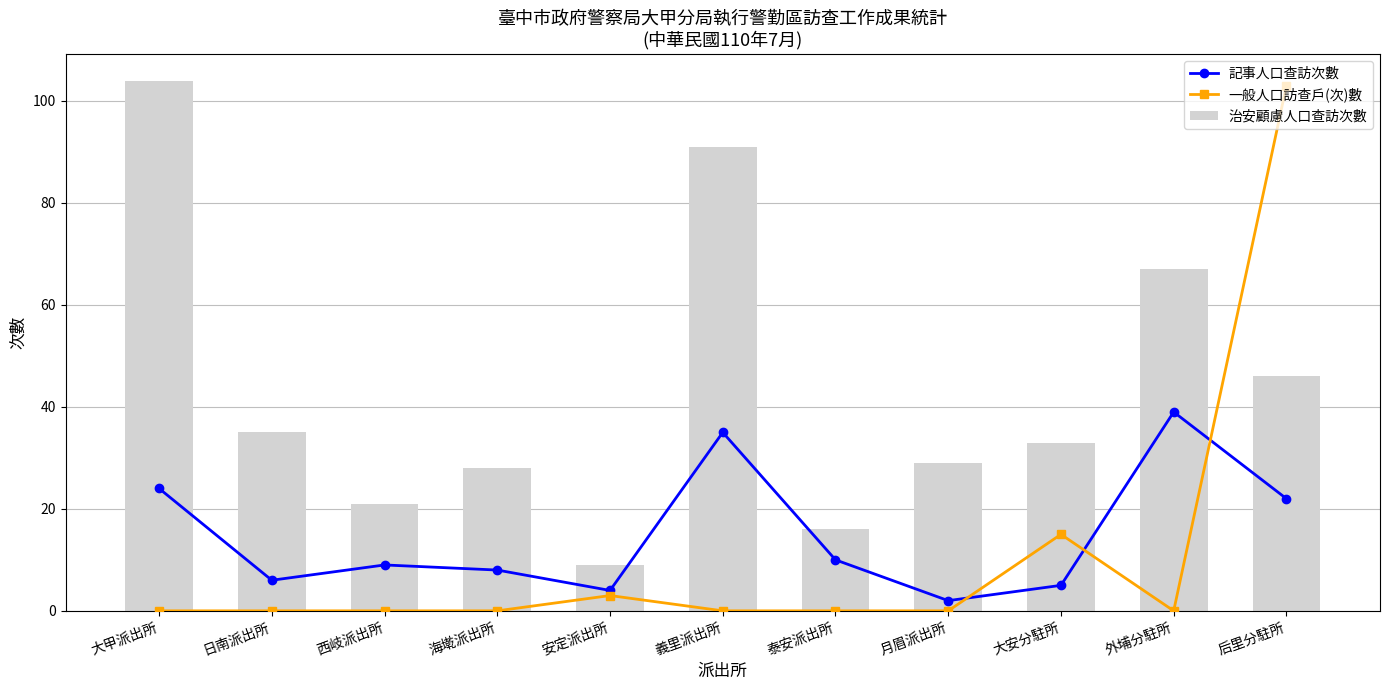

What are all the series names shown in the legend?

記事人口查訪次數, 一般人口訪查戶(次)數, 治安顧慮人口查訪次數